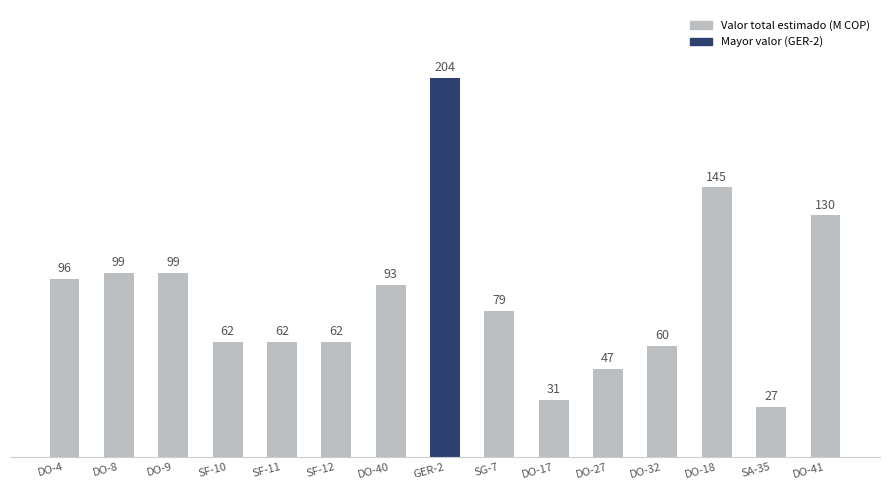

What is the sum of the values at DO-32 and DO-18?

205000000